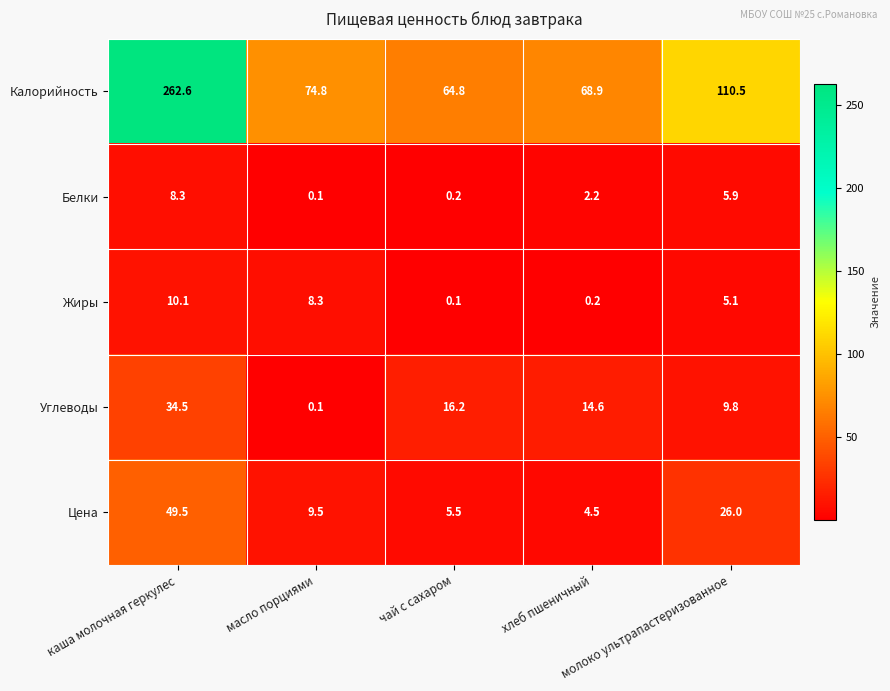

Rank the series by their maximum value, from highest to lowest.

Калорийность, Цена, Углеводы, Жиры, Белки